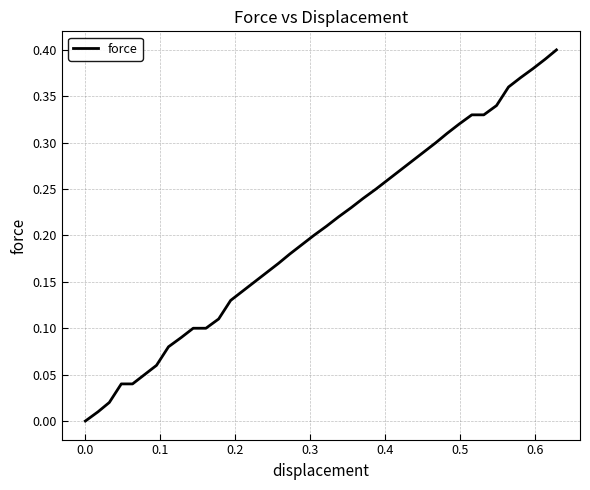

True or false: there are more than 1 points higher than both neighbors.

False